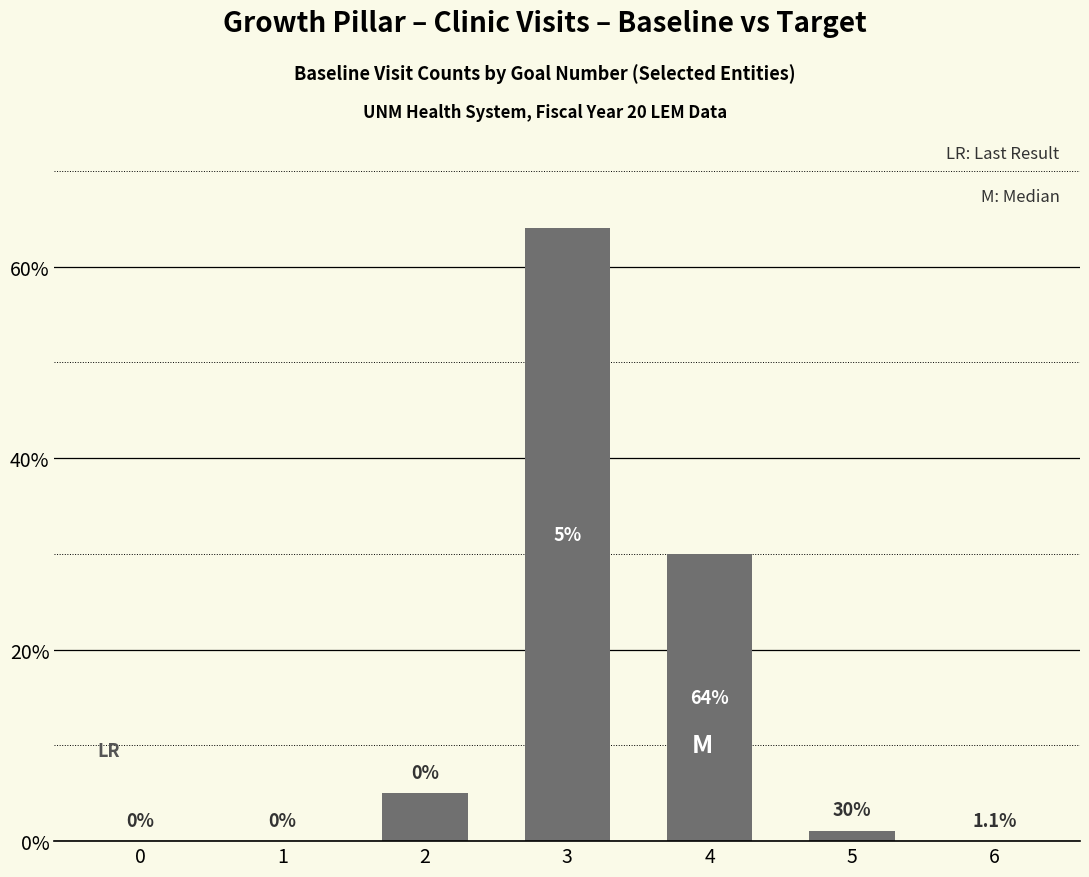

Reading left to right, what are all the values shown in this chart?

0=0.0	1=0.0	2=5.0	3=64.0	4=30.0	5=1.1	6=0.0